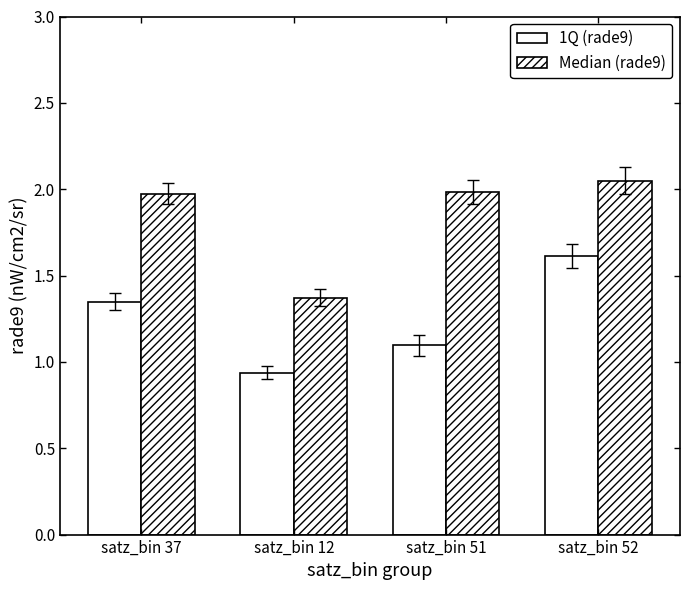

Between satz_bin 37 and satz_bin 52, which is larger?

satz_bin 52